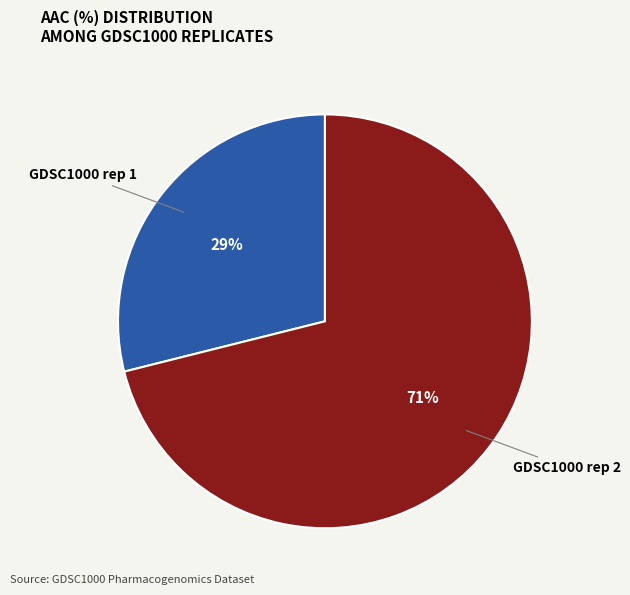

Between GDSC1000 rep 1 and GDSC1000 rep 2, which is larger?

GDSC1000 rep 2